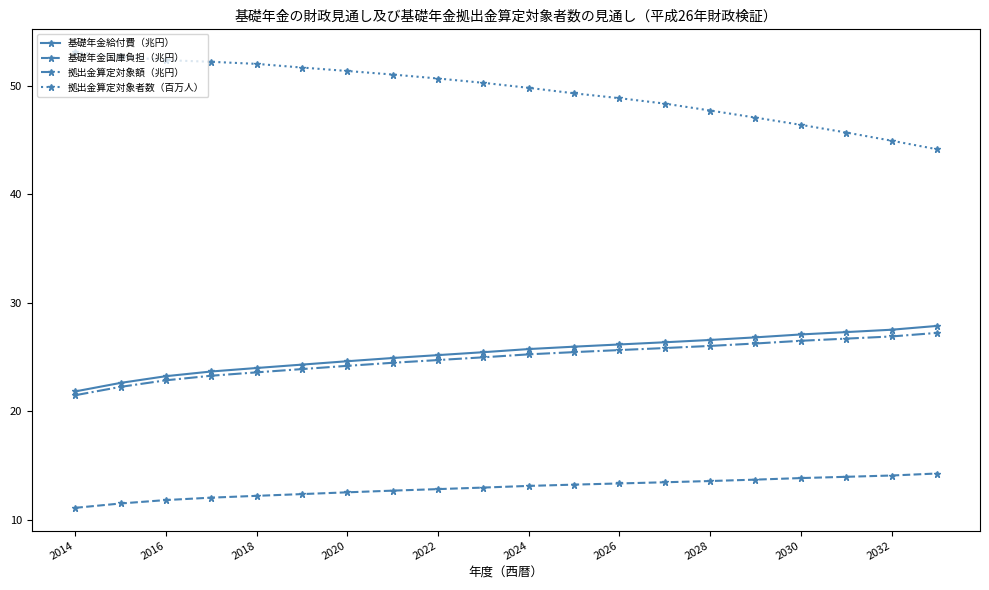

Which series has the widest spread of values?

拠出金算定対象者数（百万人）